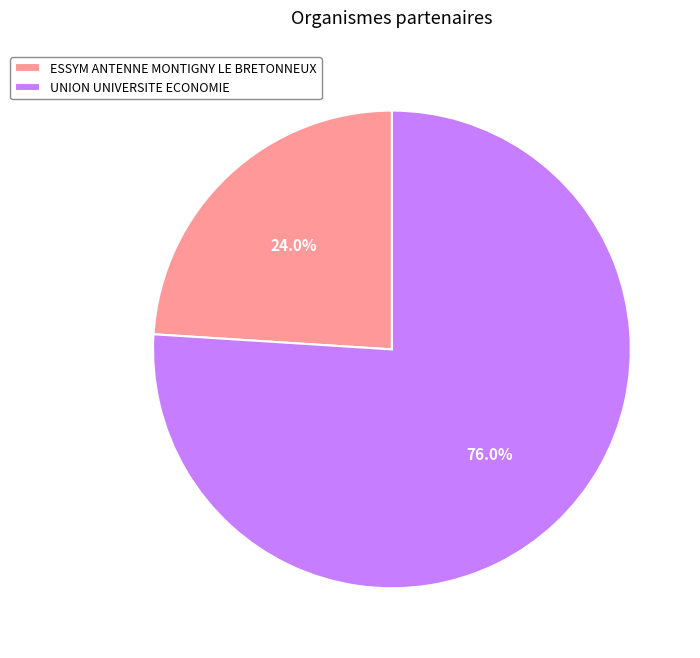

To the nearest percent, what is the combined percentage of UNION UNIVERSITE ECONOMIE and ESSYM ANTENNE MONTIGNY LE BRETONNEUX?

100%